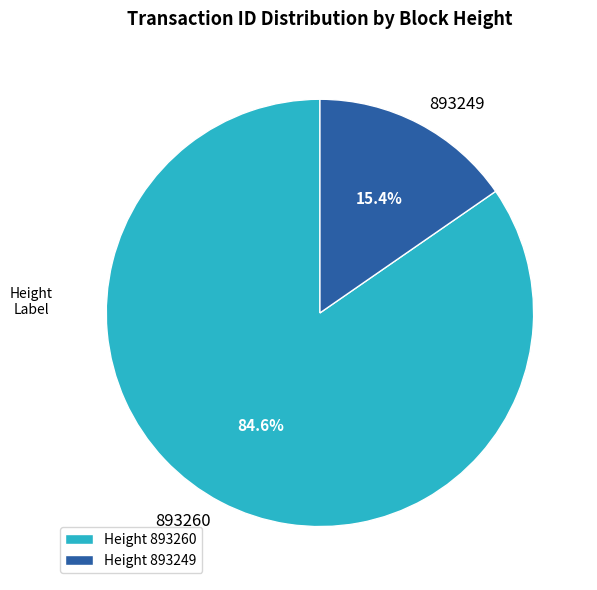

The 893260 slice represents 85% of the pie. True or false?

True